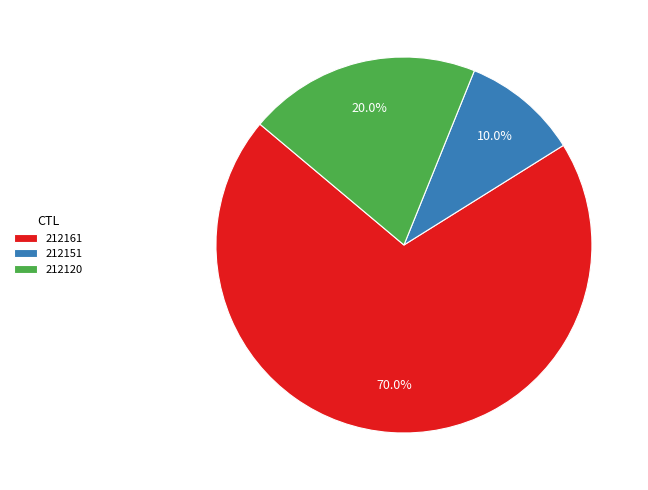

Is it true that 212151 is 1% of the pie?

False